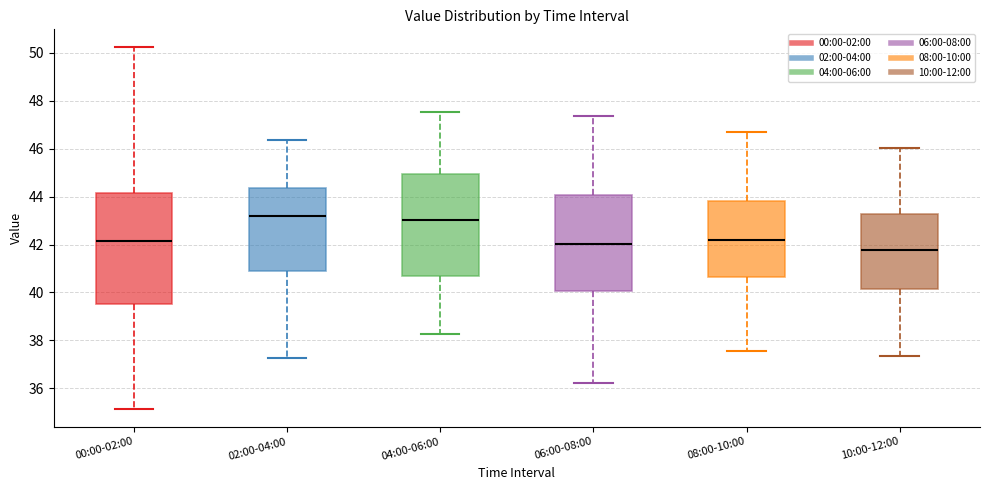

Reading left to right, transcribe this box plot: for each box, give where its median line is, the range the box spans, and where its two whiskers end, as read against the y-axis. The values are not printed on the chart, so give them approximately, as read against the axis.

00:00-02:00: median 42.2, box 39.4 to 44.2, whiskers 35.2 to 50.2
02:00-04:00: median 43.2, box 41.0 to 44.4, whiskers 37.2 to 46.4
04:00-06:00: median 43.0, box 40.6 to 45.0, whiskers 38.2 to 47.6
06:00-08:00: median 42.0, box 40.0 to 44.0, whiskers 36.2 to 47.4
08:00-10:00: median 42.2, box 40.6 to 43.8, whiskers 37.6 to 46.8
10:00-12:00: median 41.8, box 40.2 to 43.2, whiskers 37.4 to 46.0